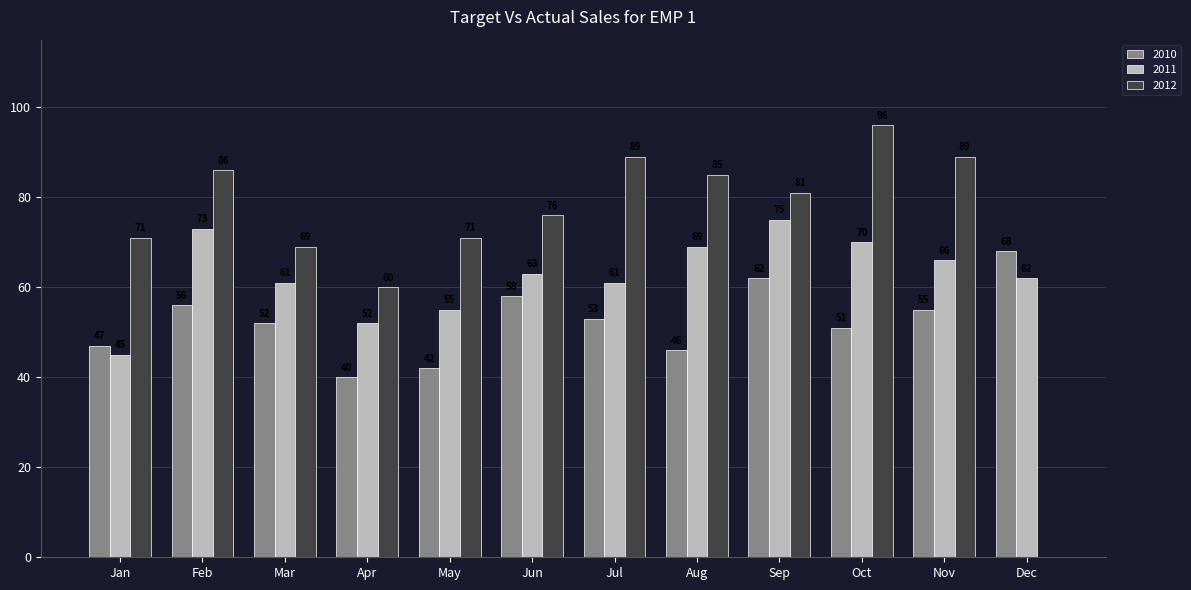

What is the maximum value shown in the chart?

96